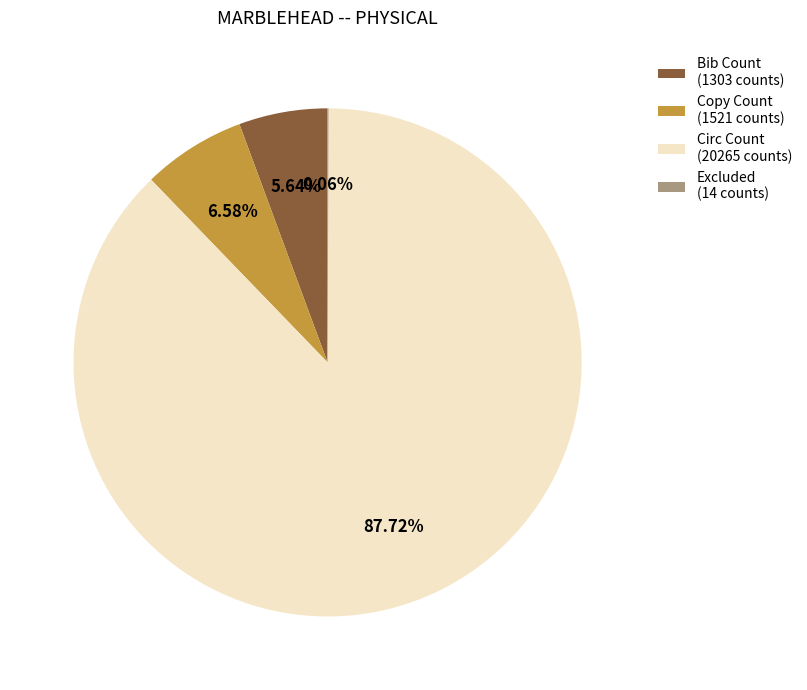

The Bib Count slice represents 1% of the pie. True or false?

False